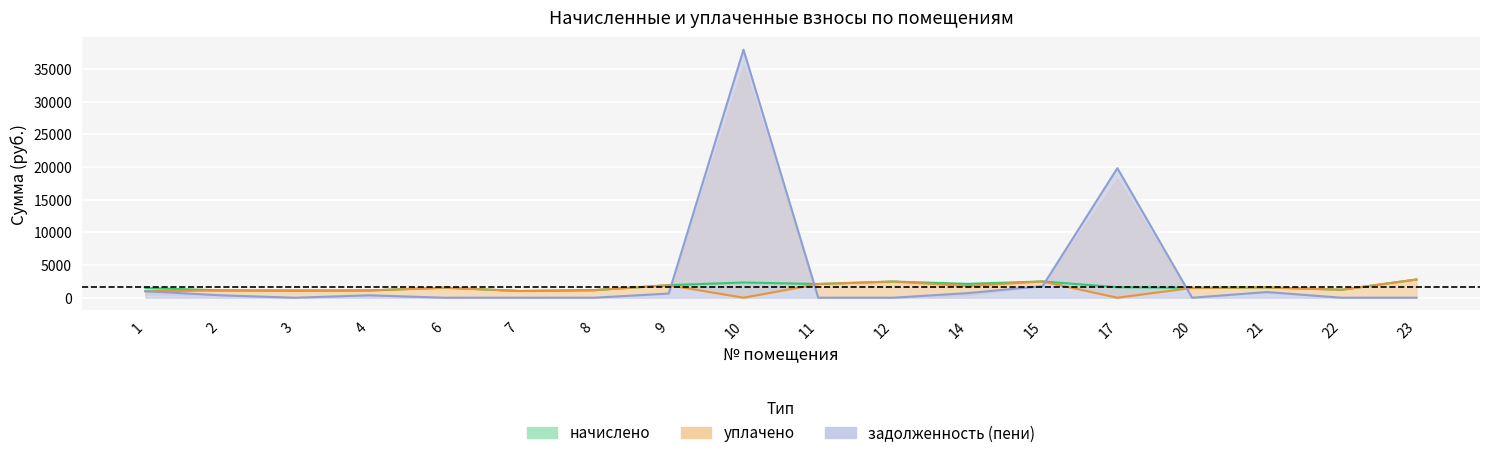

Which series ends up on top after the final intersection of начислено and задолженность (взнос)?

начислено